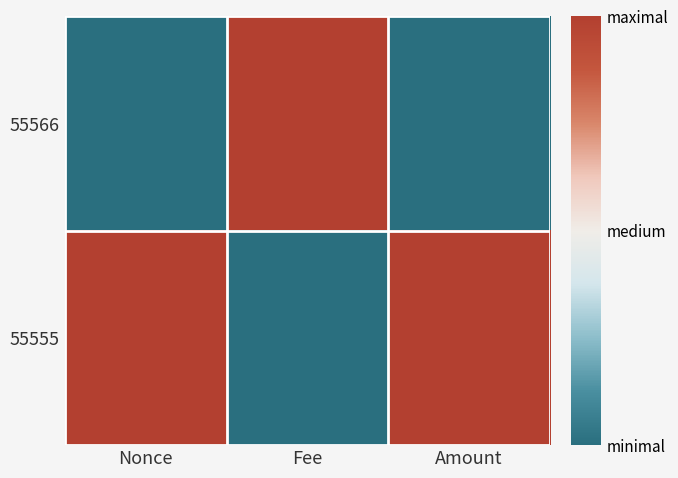

Which label corresponds to the smallest value in the chart?

Nonce